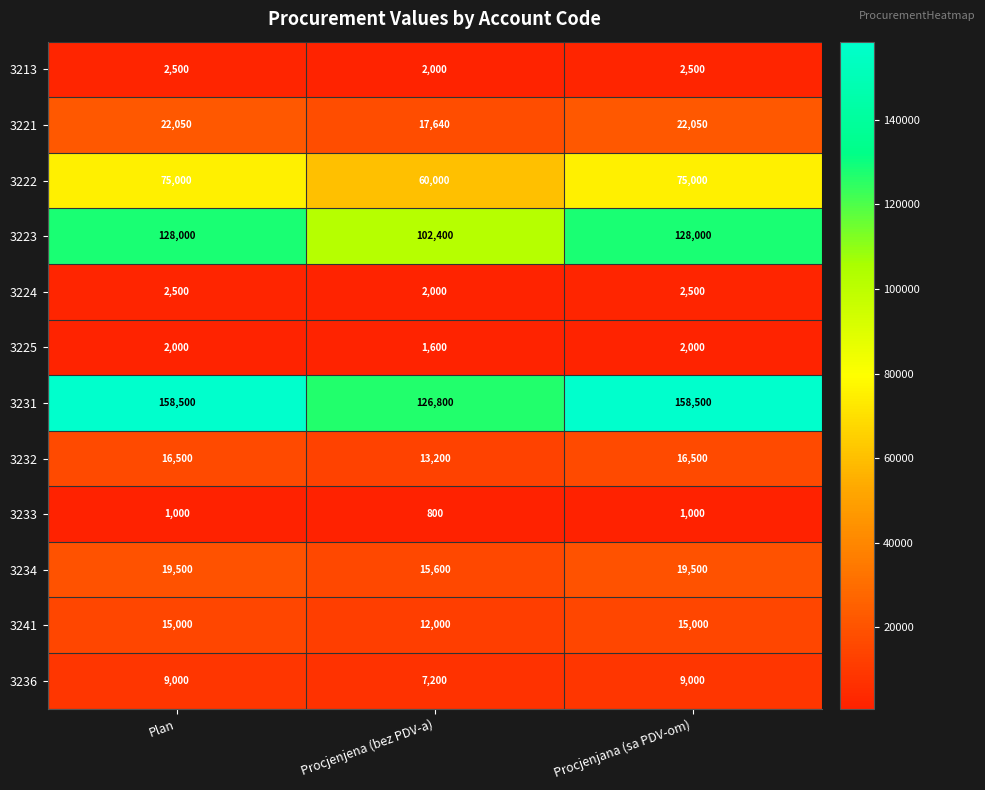

What is the average value of the 3236 series?

8400